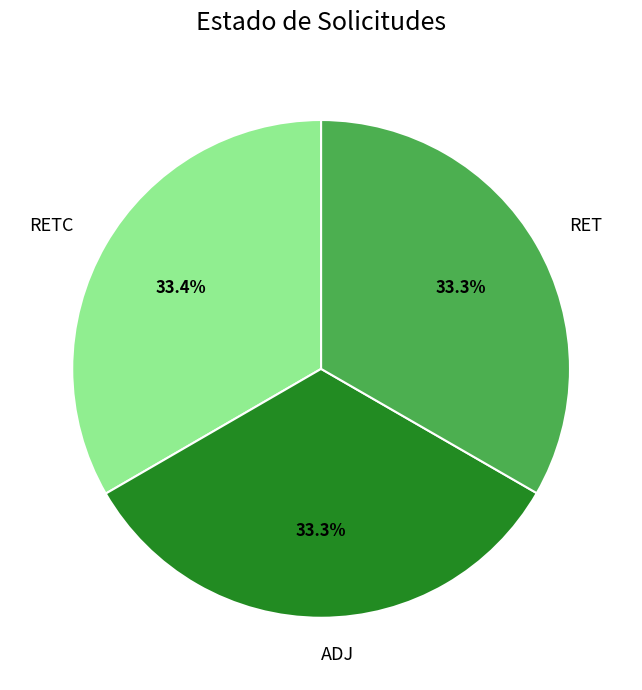

Is the sum of ADJ and RETC greater than half?

Yes